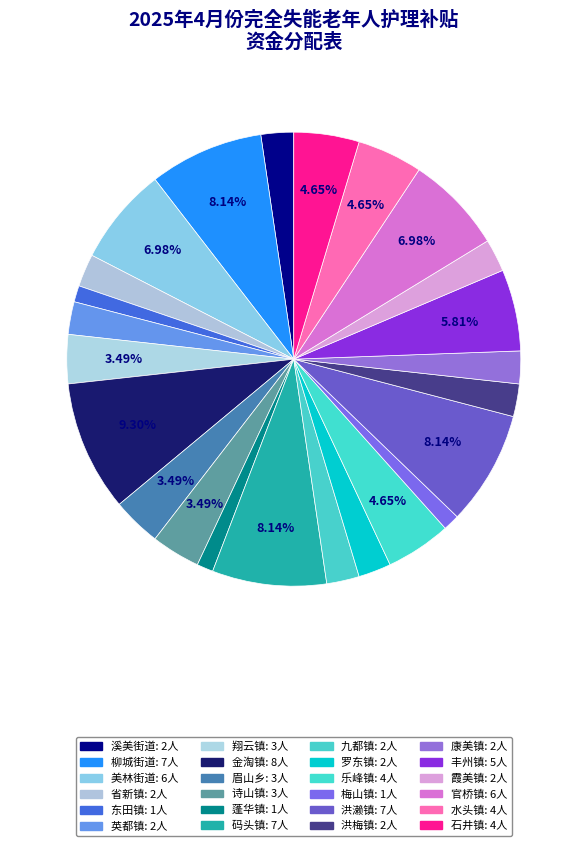

Count the number of slices in the pie.

24